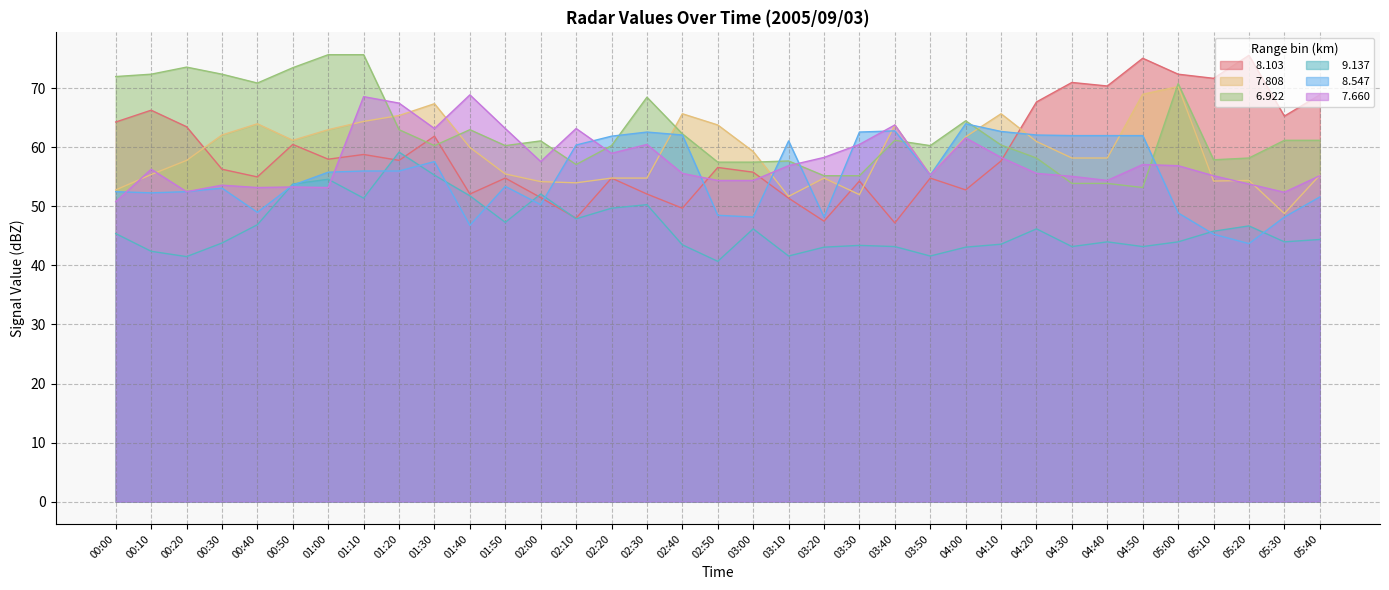

At which category is the sum across all series the highest?

01:10